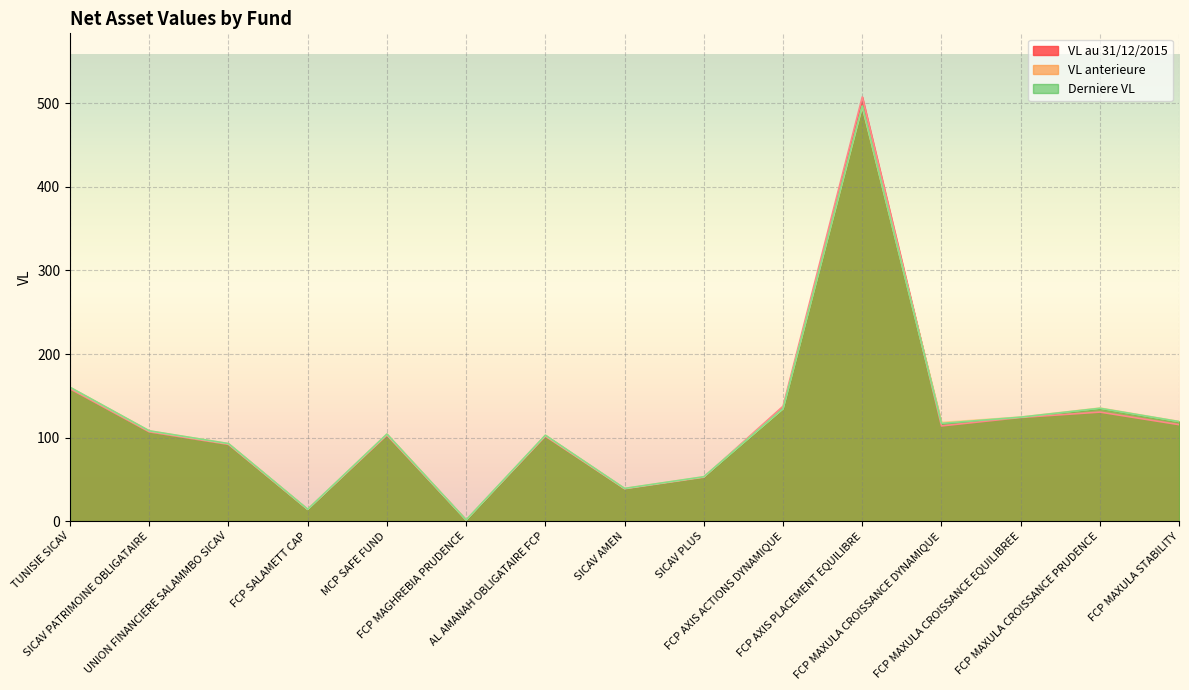

At how many categories does at least one series exceed 471?

1